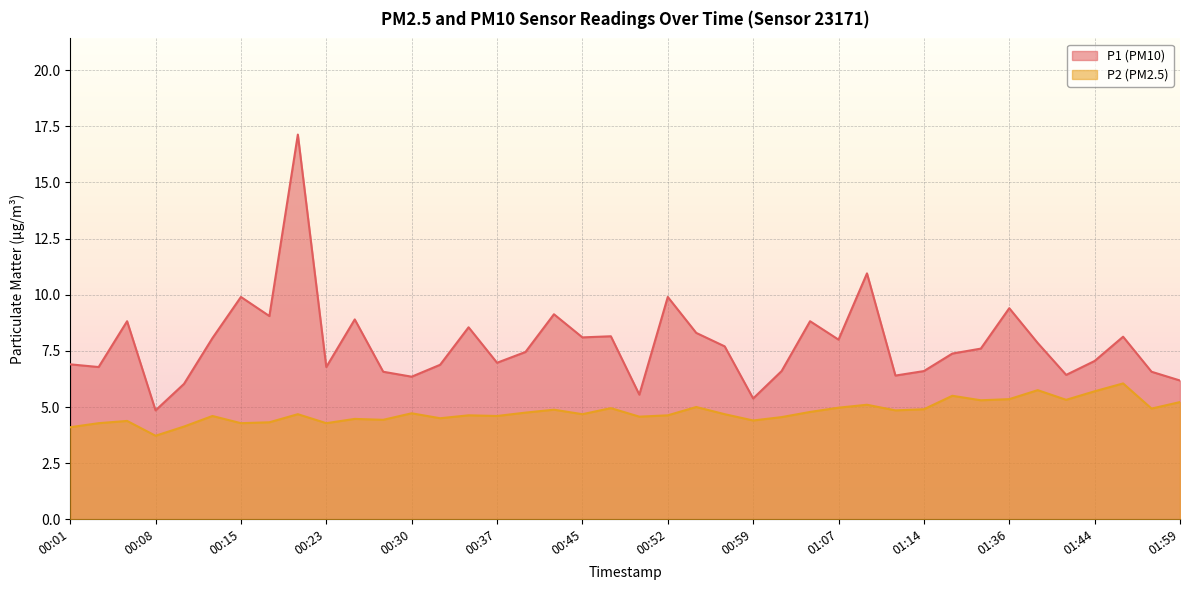

Does the chart display data point markers on the line(s)?

No